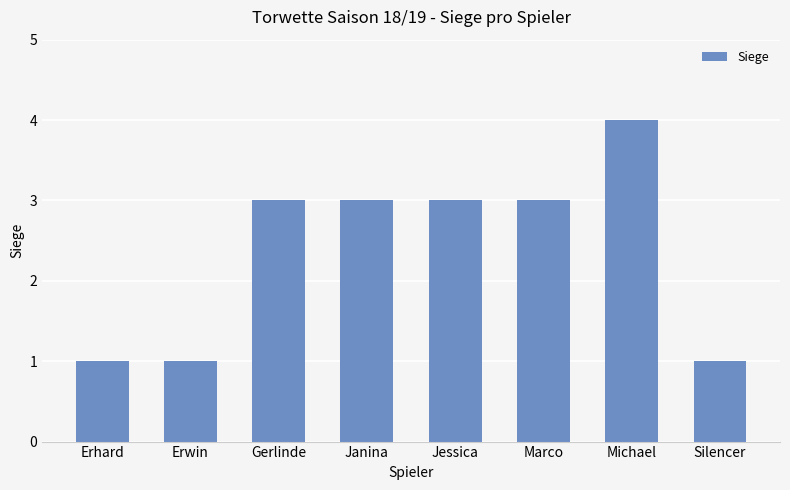

What is the label of the 3rd bar from the left?

Gerlinde